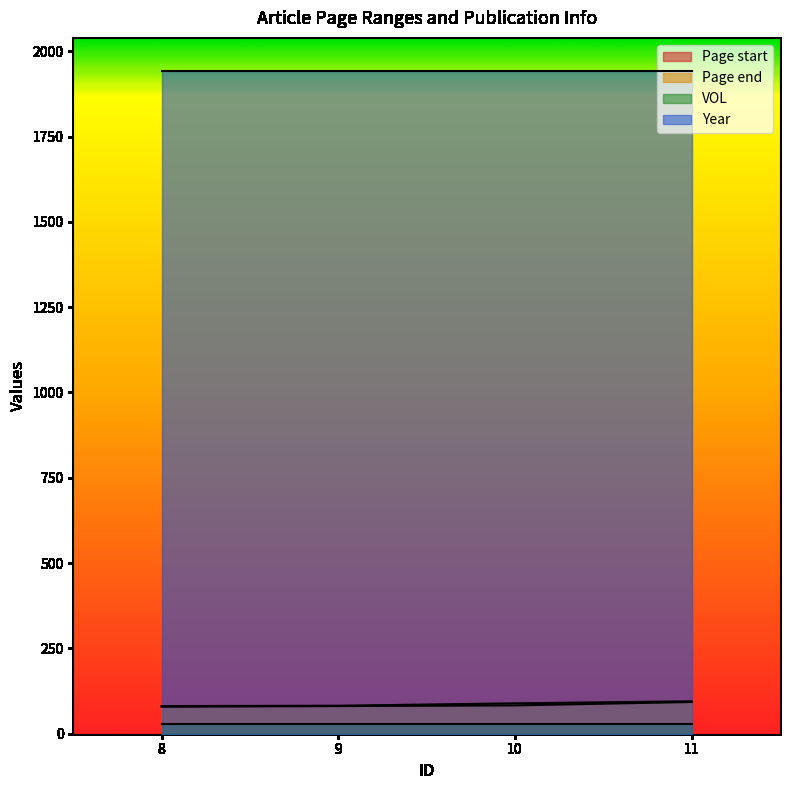

True or false: Page end has more than 0 points higher than both neighbors.

False